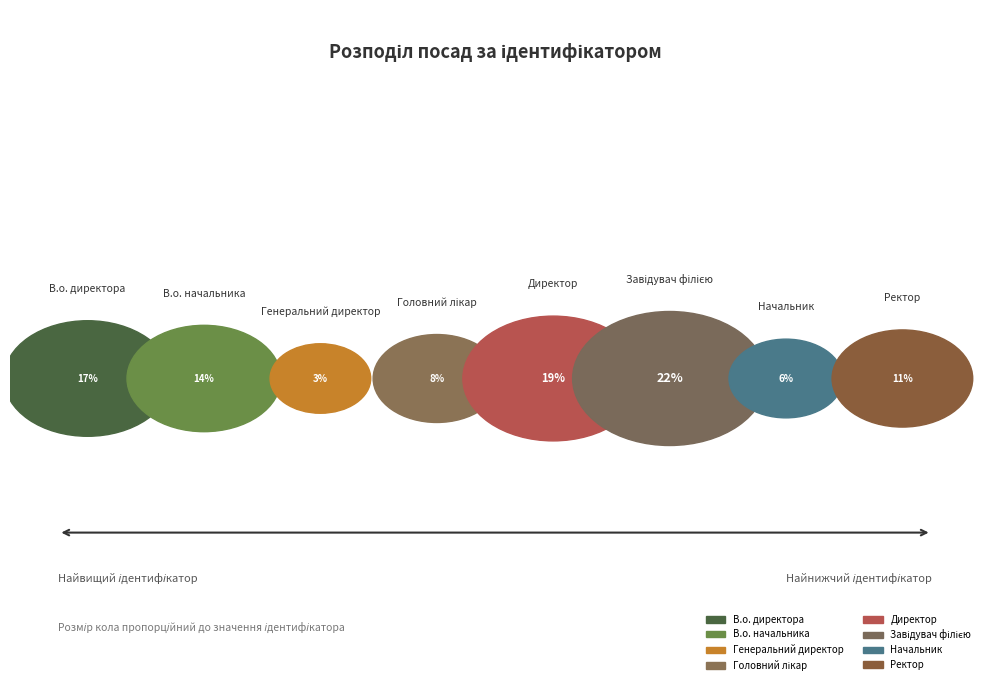

Rank the categories by value from highest to lowest.

Завідувач філією, Директор, В.о. директора, В.о. начальника, Ректор, Головний лікар, Начальник, Генеральний директор